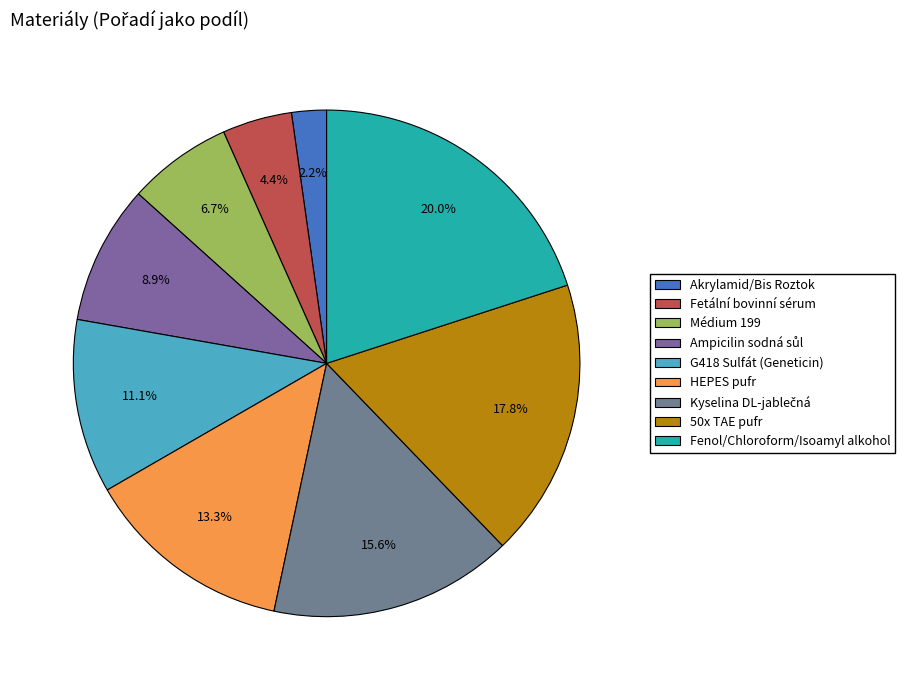

What portion of the pie excludes Kyselina DL-jablečná?

84.4%